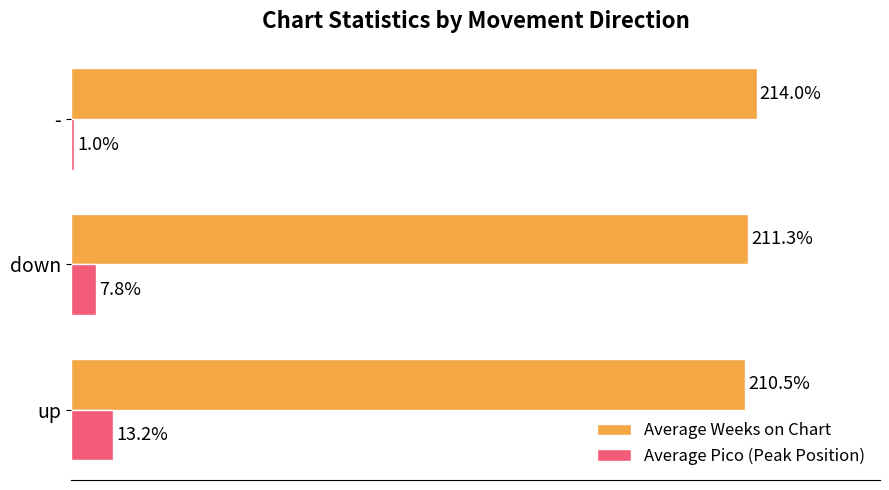

Is the value of Average Weeks on Chart at down greater than the value of Average Pico (Peak Position) at -?

Yes